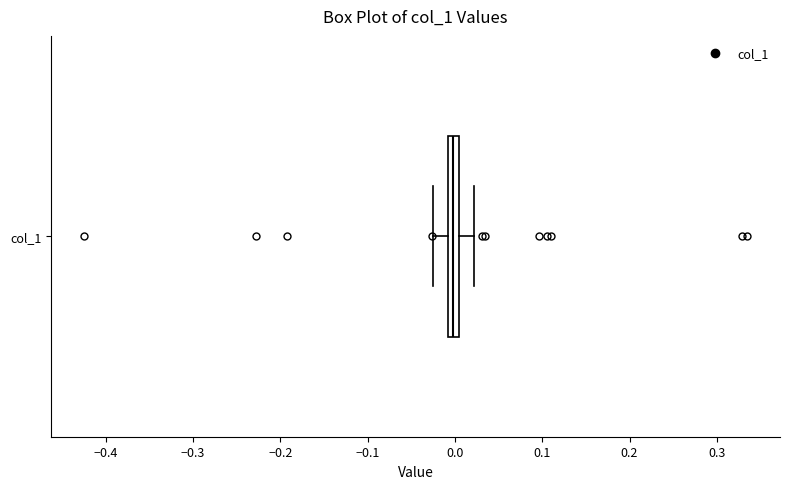

Where is the right edge of the box for col_1 on the x-axis? The values are not printed on the chart, so give them approximately, as read against the axis.

0.00